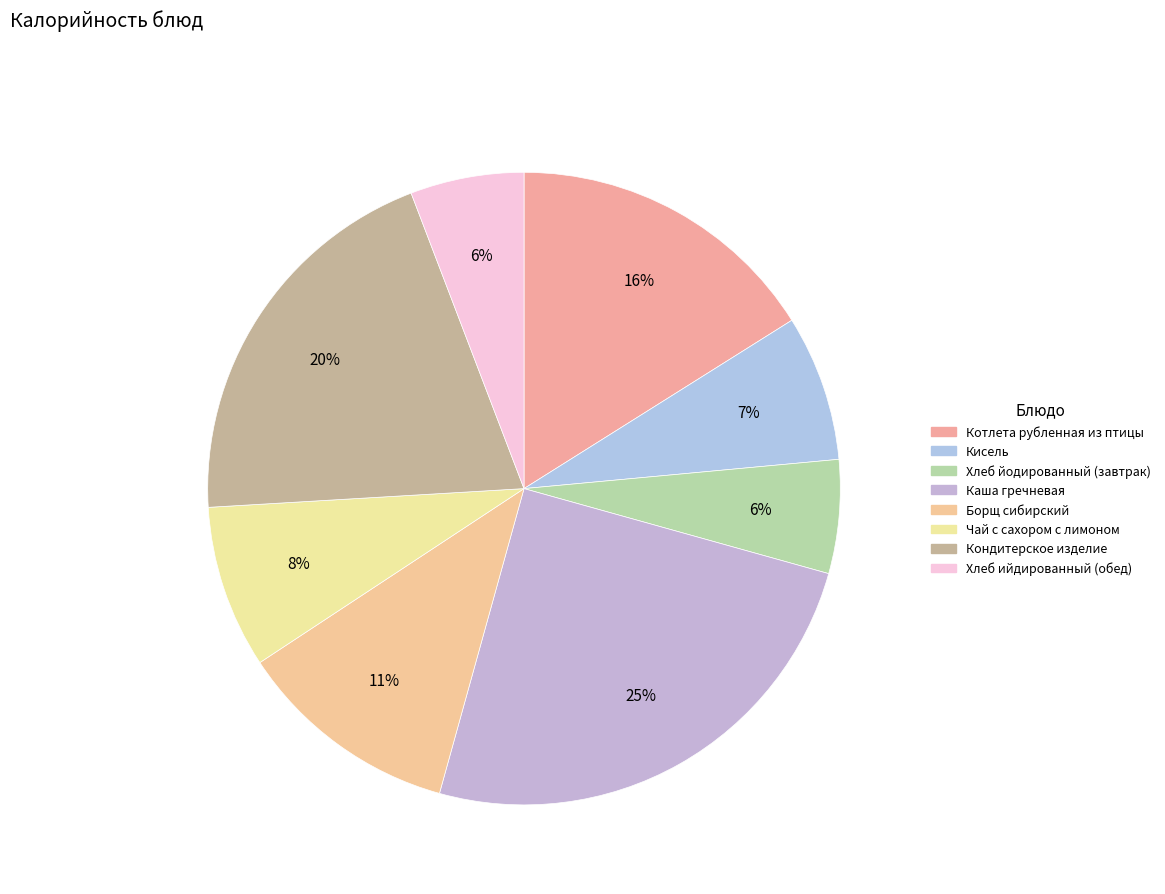

Which has a higher value, Кондитерское изделие or Котлета рубленная из птицы?

Кондитерское изделие